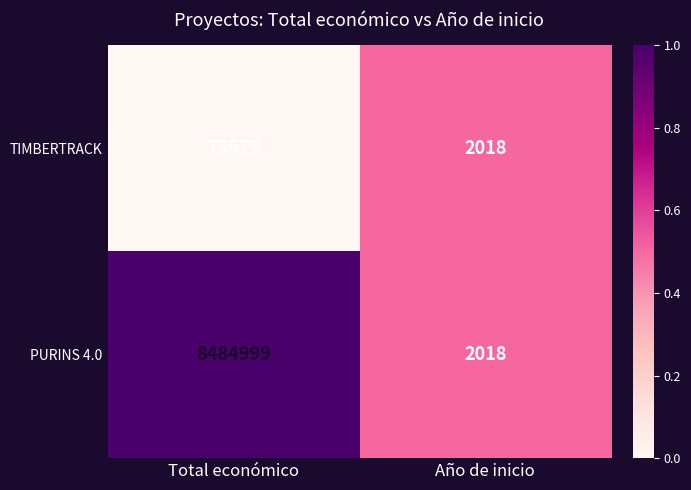

How many values in the TIMBERTRACK series are below 75575?

1